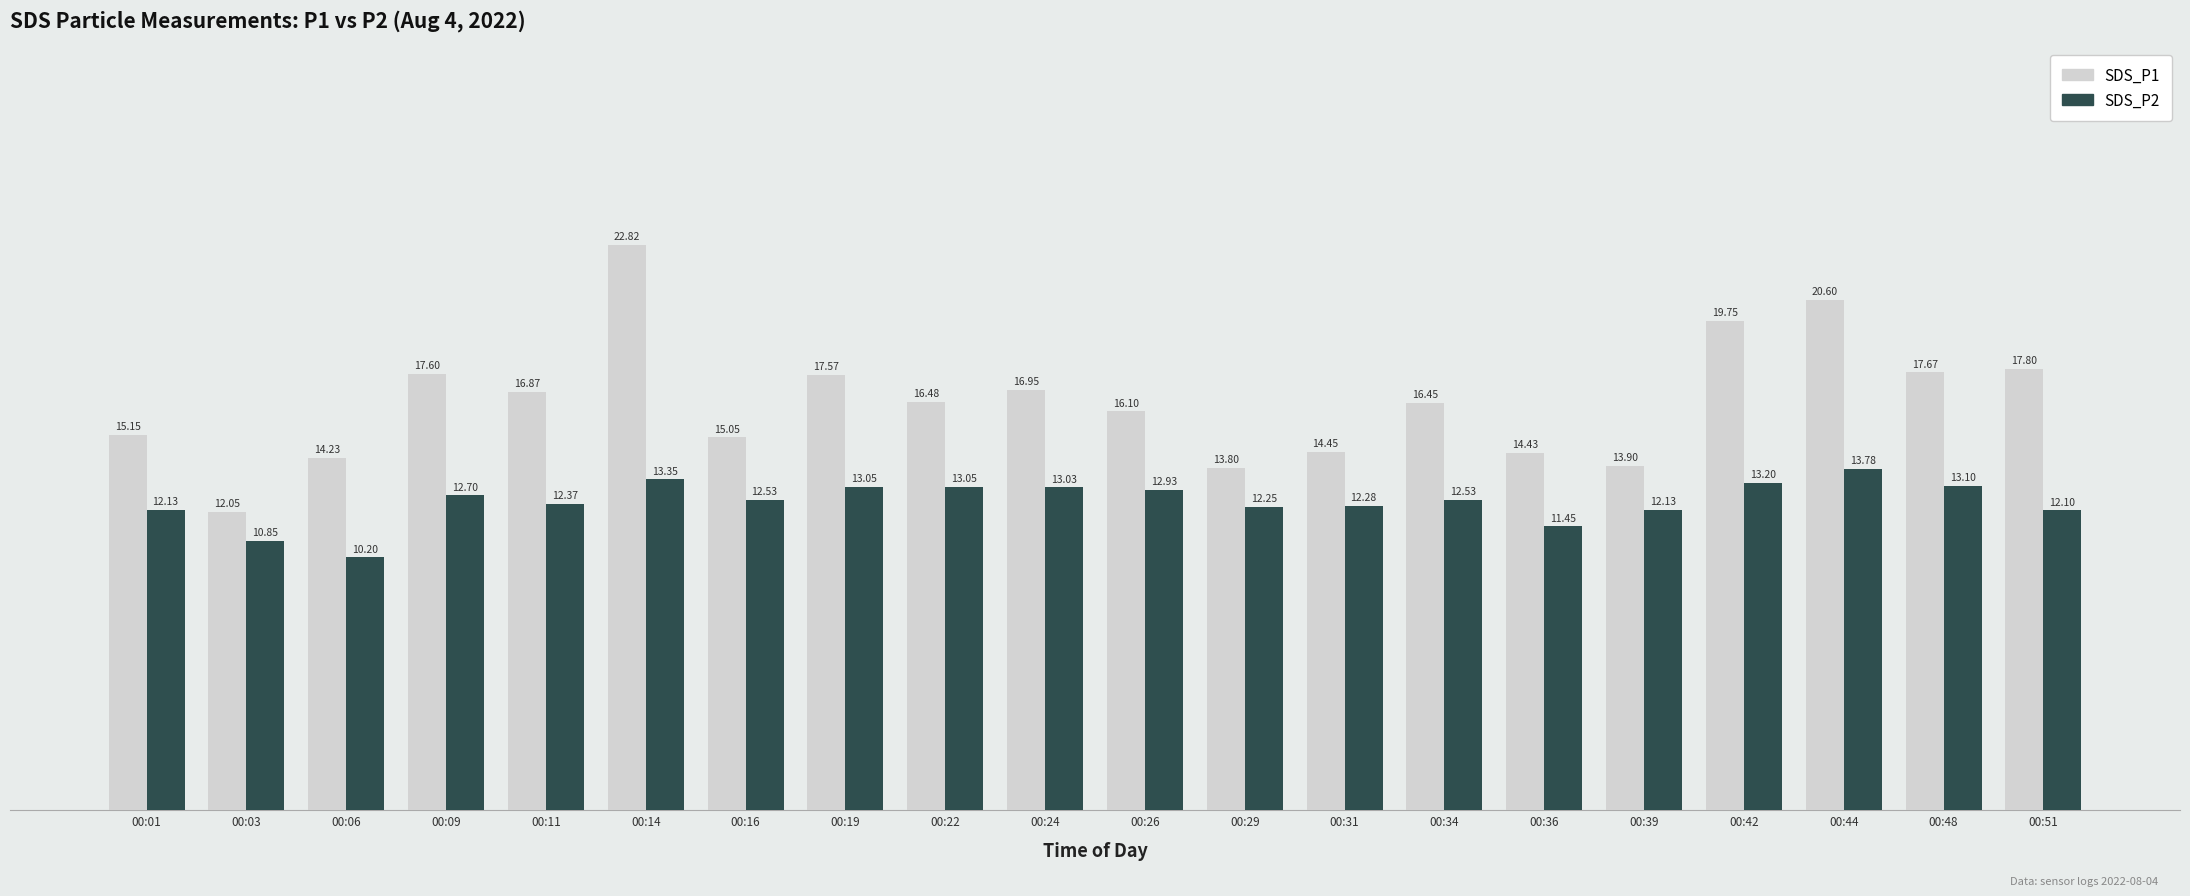

How many values in the SDS_P1 series exceed 16?

12